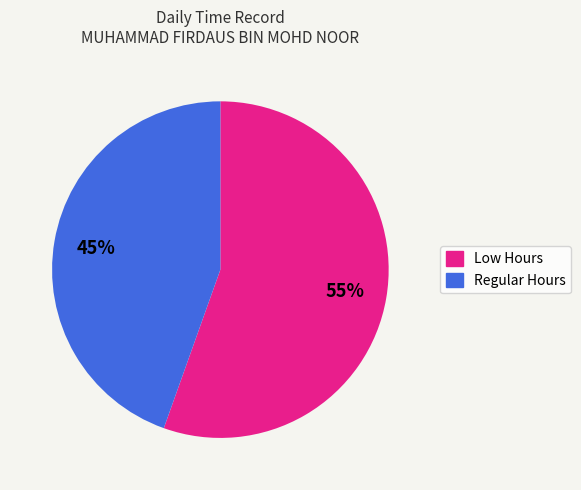

Does any single category account for the majority?

Yes